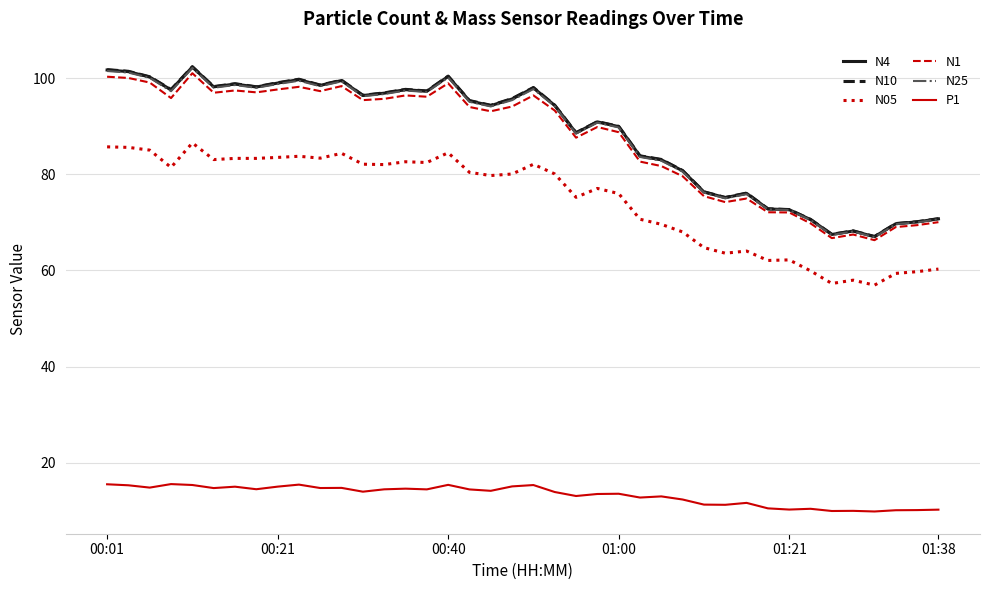

What is the difference between the second highest and minimum values in the N05 series?

28.8